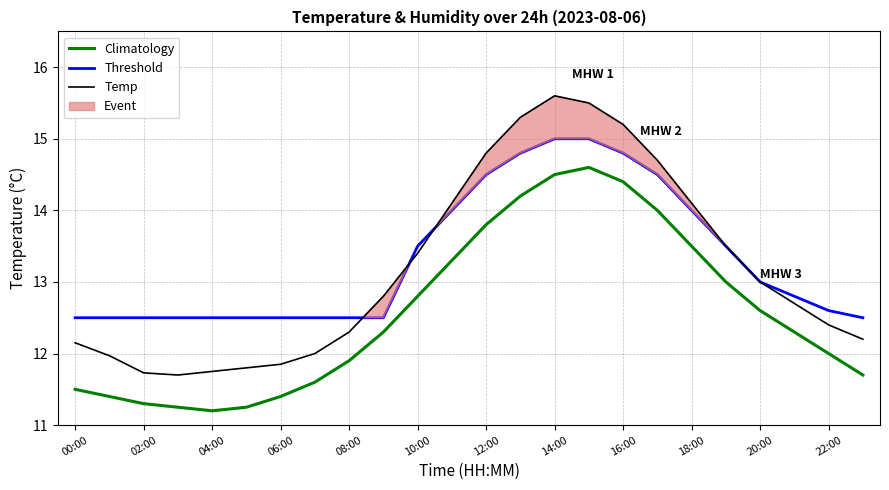

True or false: Threshold and Climatology intersect in this chart.

False